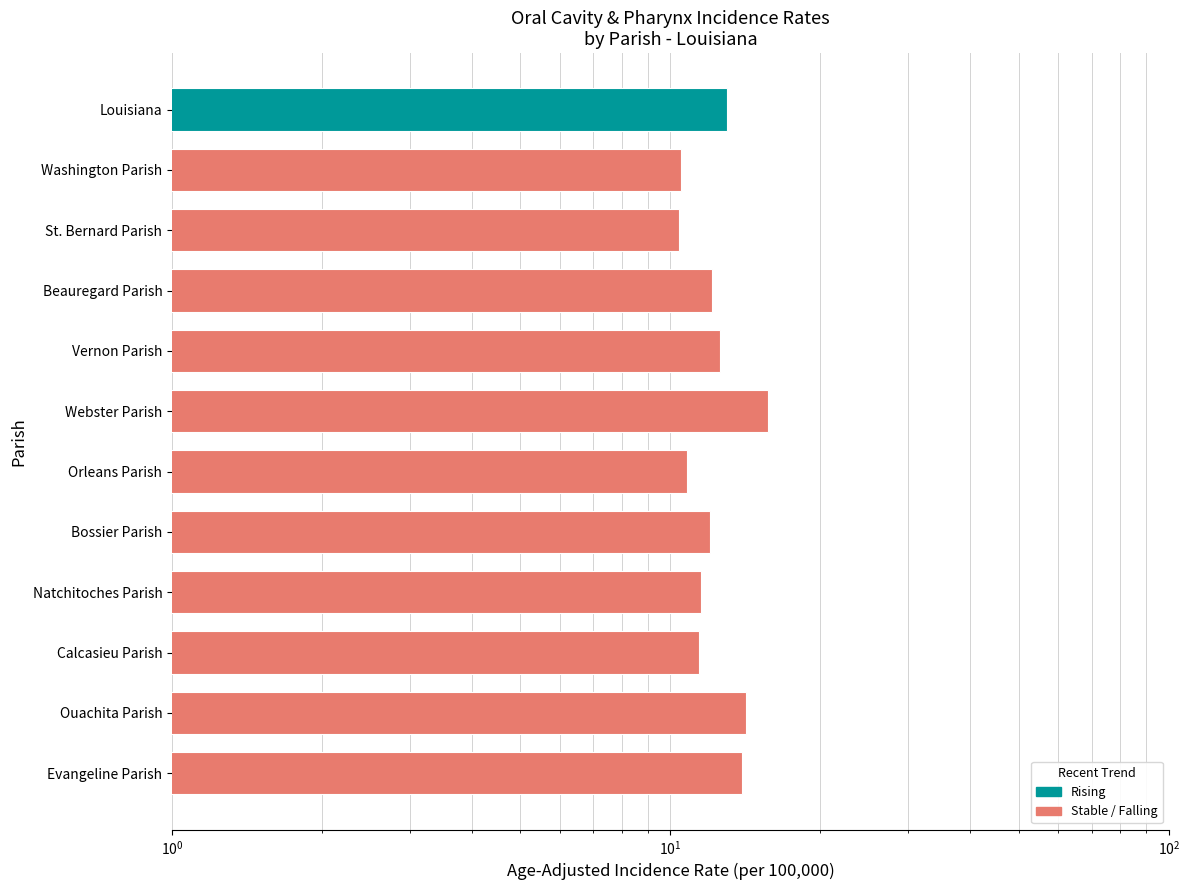

Rank the categories by value from lowest to highest.

St. Bernard Parish, Washington Parish, Orleans Parish, Calcasieu Parish, Natchitoches Parish, Bossier Parish, Beauregard Parish, Vernon Parish, Louisiana, Evangeline Parish, Ouachita Parish, Webster Parish